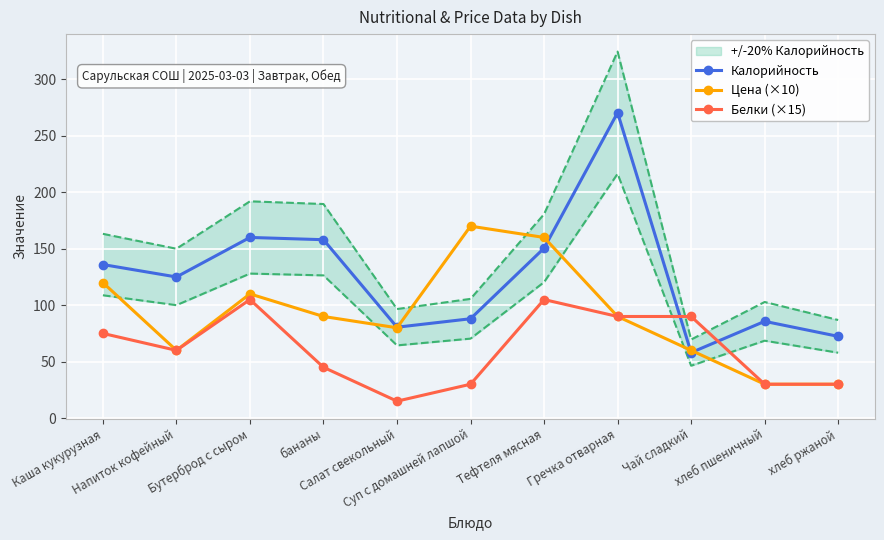

Where is Белки (×15) nearest to the value 60?

Напиток кофейный